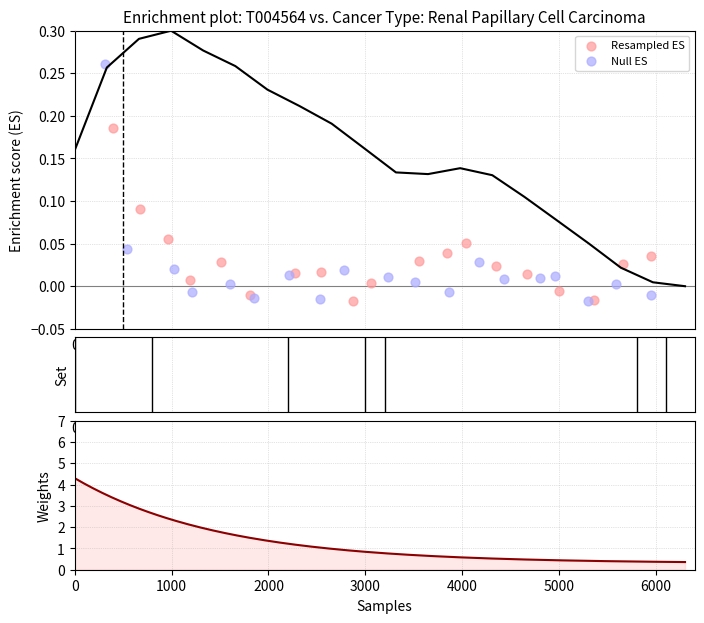

At how many categories does at least one series exceed 0?

18